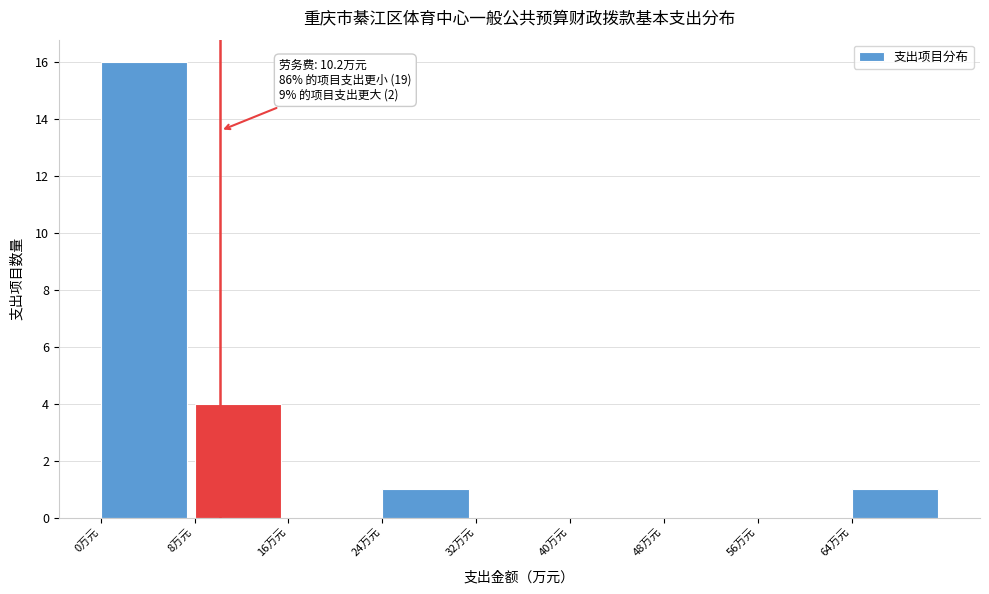

Which range on the x-axis has the tallest bar?

0 to 8